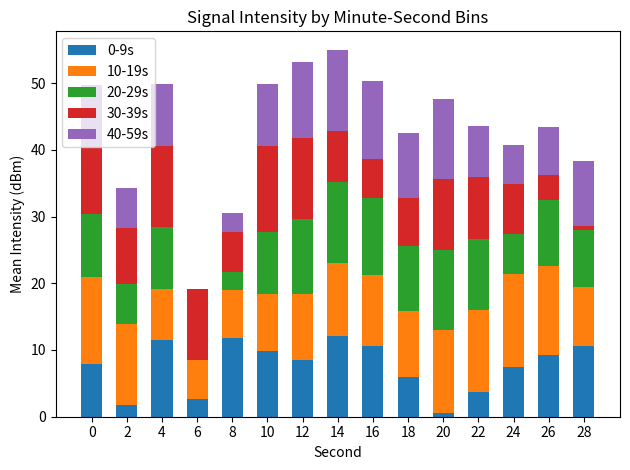

Is it true that 0-9s equals 4.0 at 24?

False